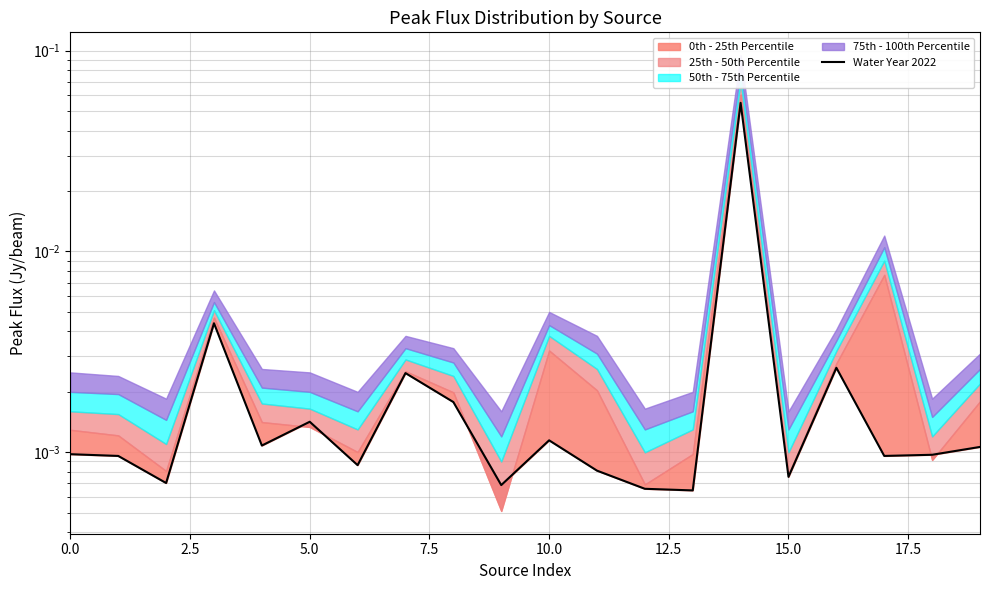

How many data points does each series have?

20